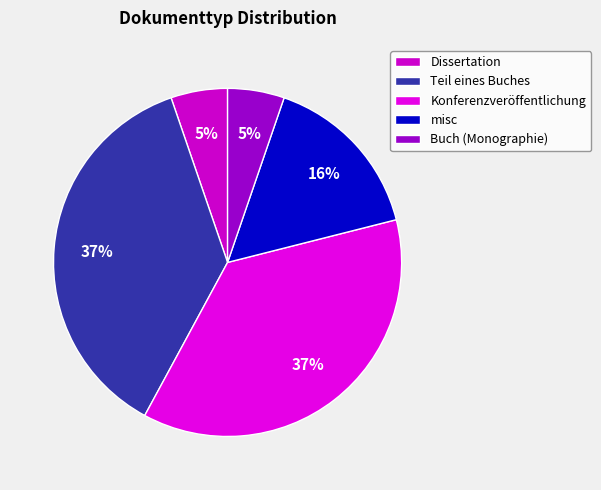

Which slice is the largest?

Teil eines Buches